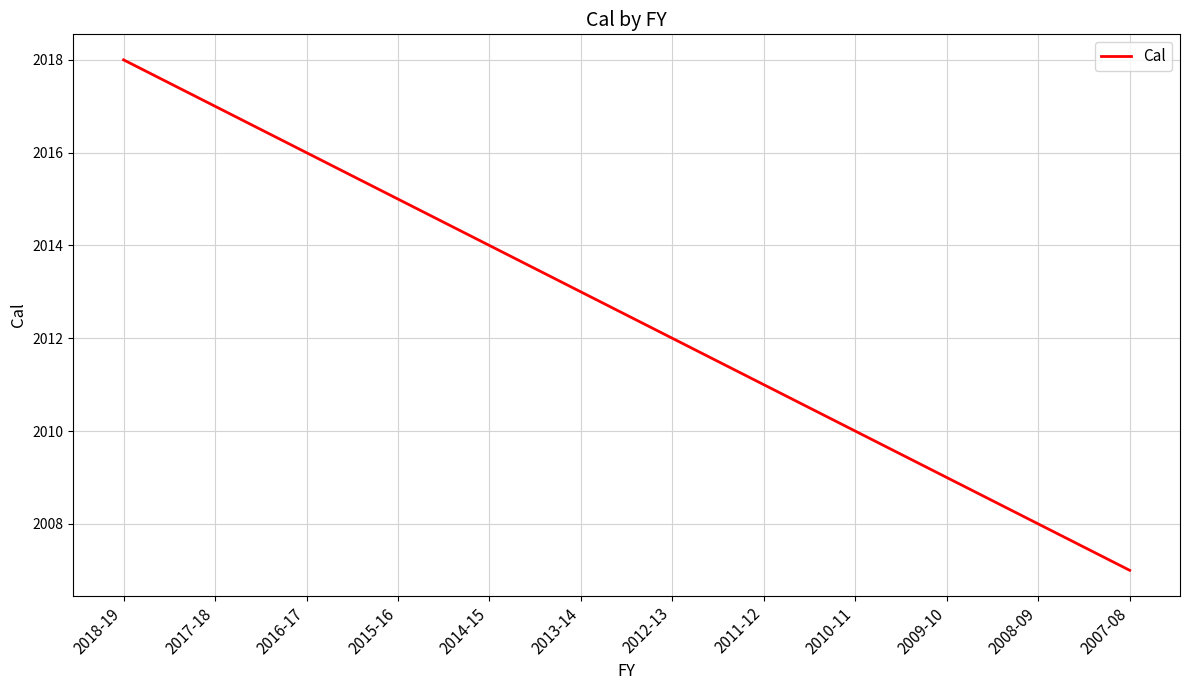

The chart shows a value of 764 at 2014-15. True or false?

False